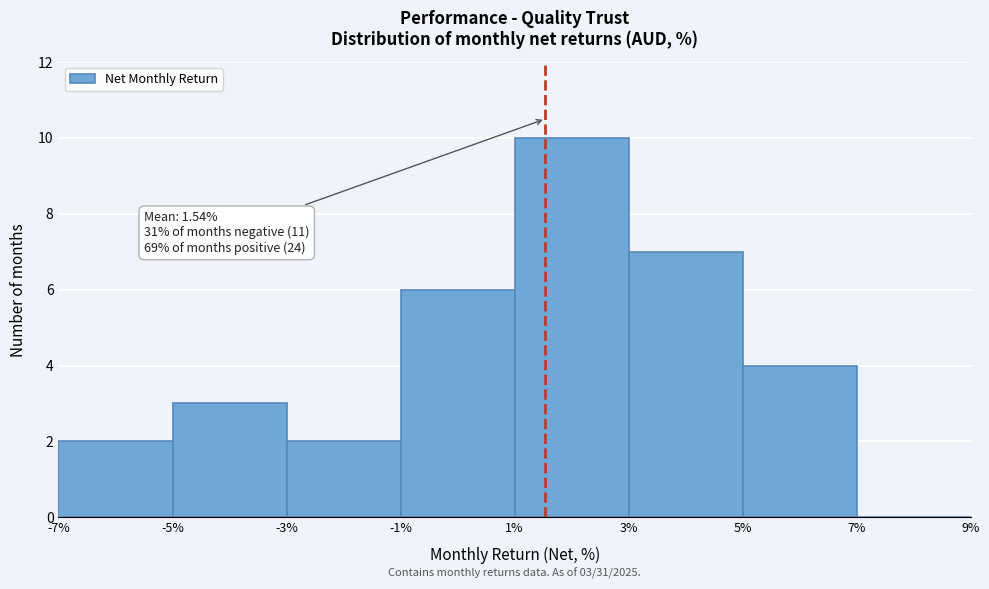

Over which range of the x-axis is the bar tallest?

1% to 3%